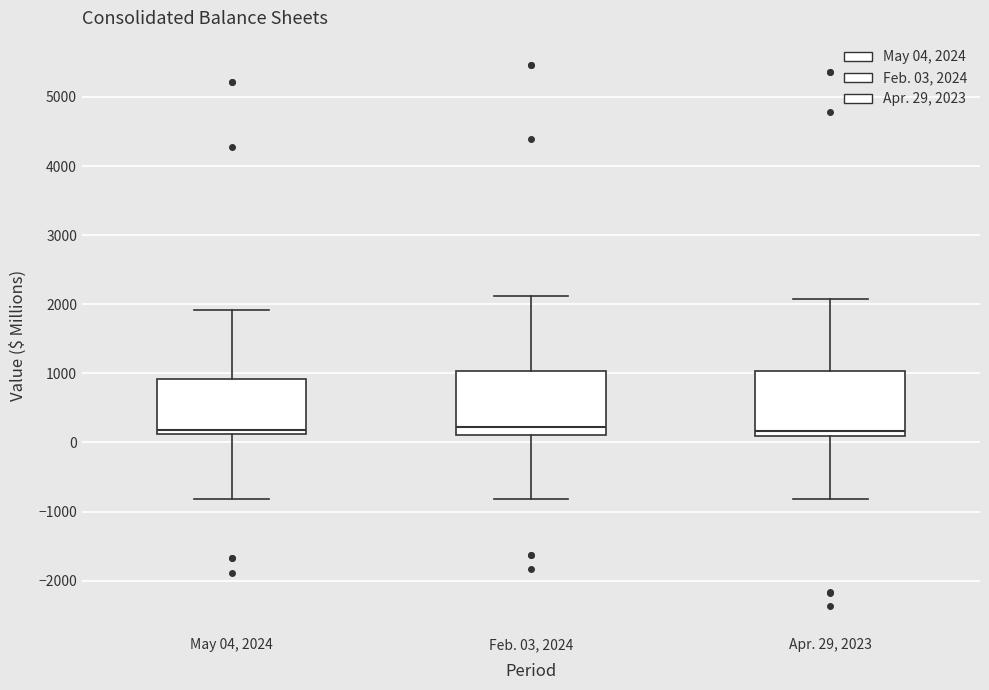

Where is the lower edge of the box for Apr. 29, 2023 on the y-axis? The values are not printed on the chart, so give them approximately, as read against the axis.

100